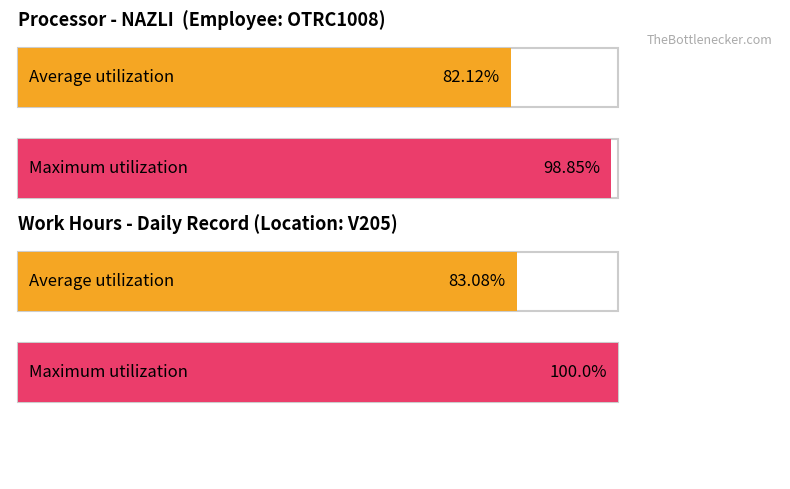

Are the bars grouped side by side (vs. stacked)?

Yes